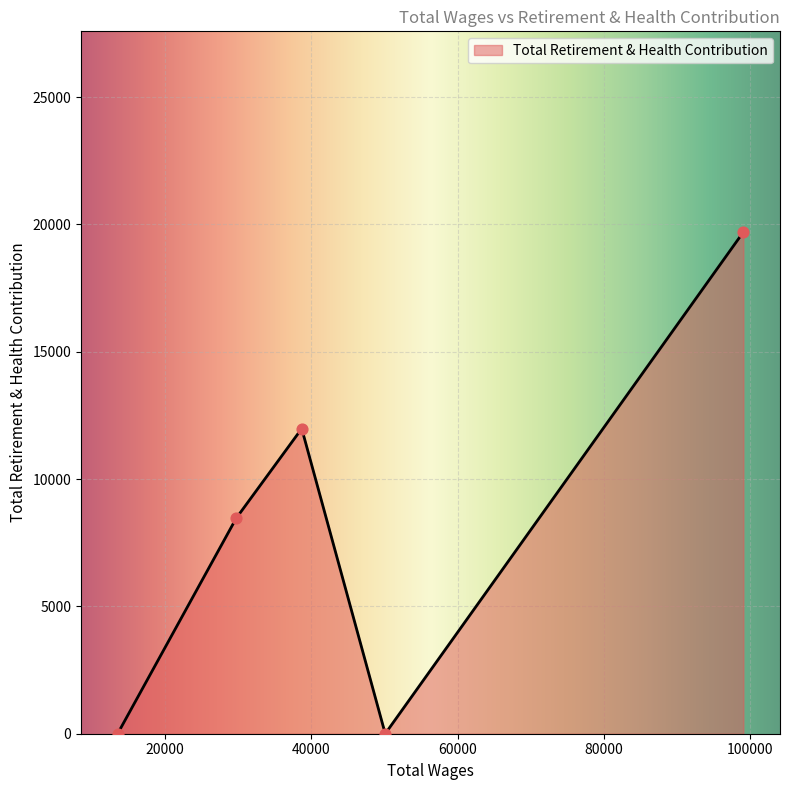

Which has a higher value, 13568.0 or 29774.0?

29774.0